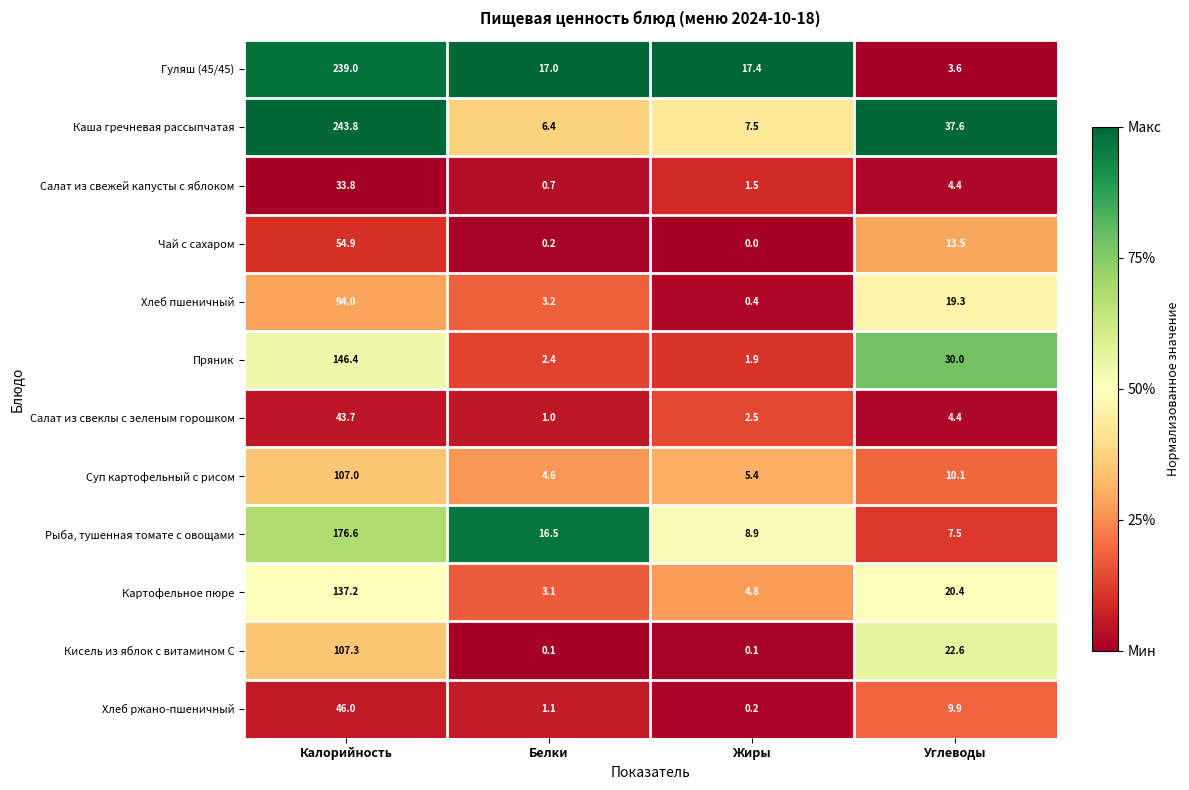

List the labels in order of Хлеб ржано-пшеничный value, largest first.

Калорийность, Углеводы, Белки, Жиры